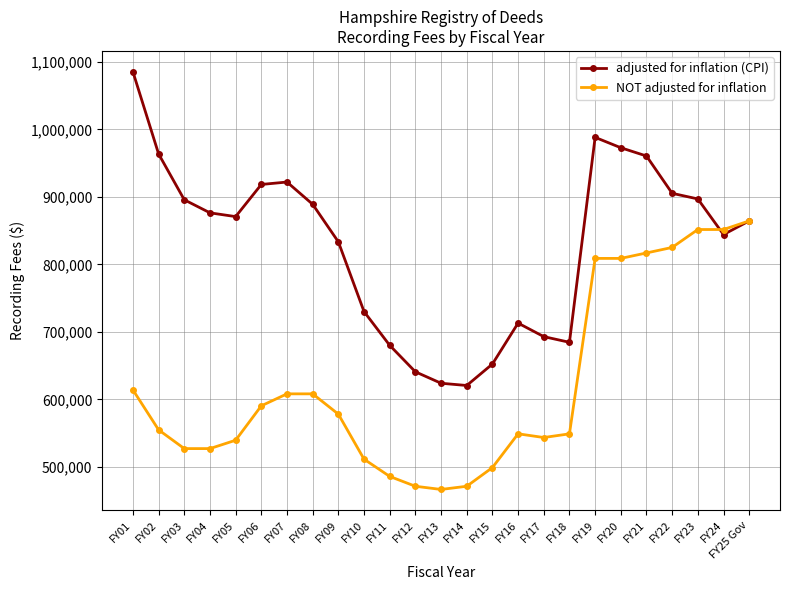

True or false: NOT adjusted for inflation has a value of 864575 at FY25 Gov.

True